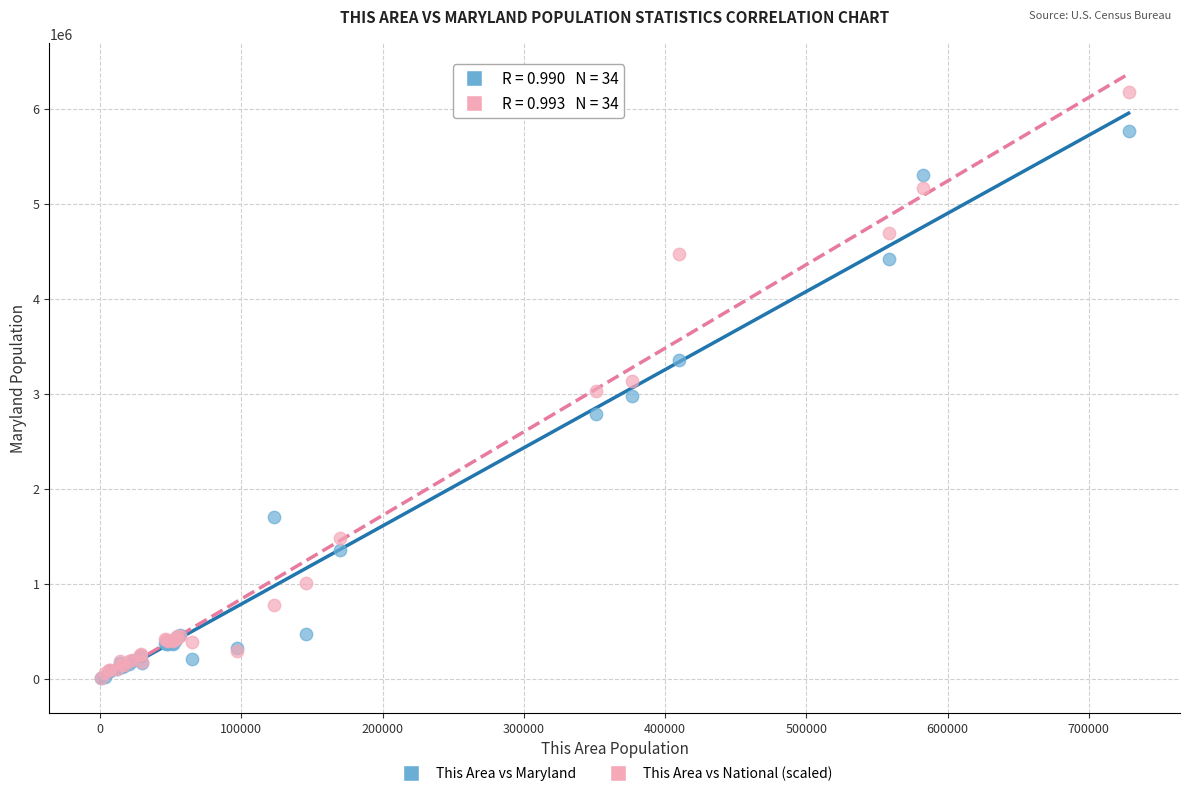

Which series contains the highest Y value?

This Area vs National (scaled)